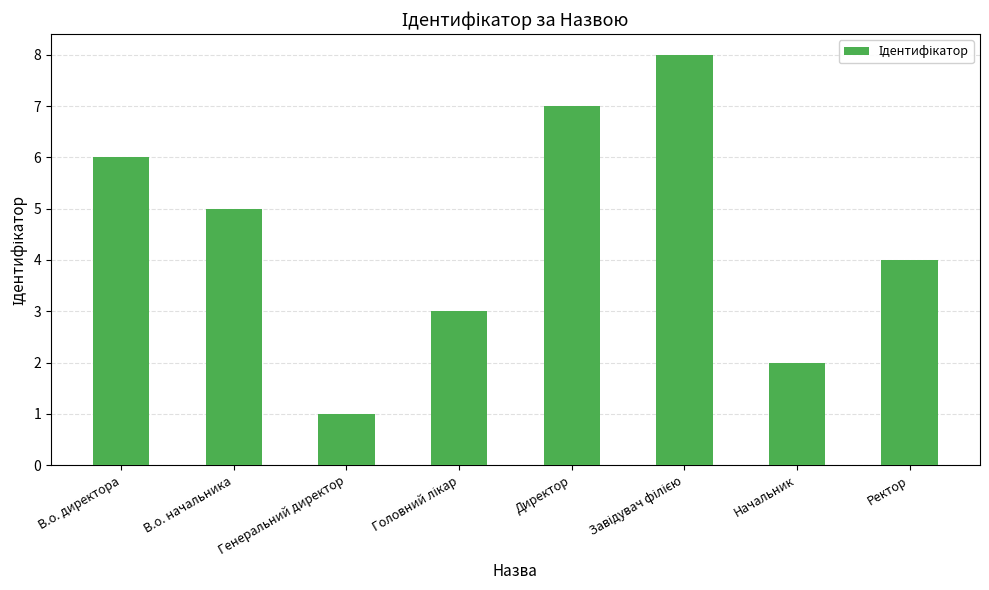

What is the value of the 4th bar from the left?

3